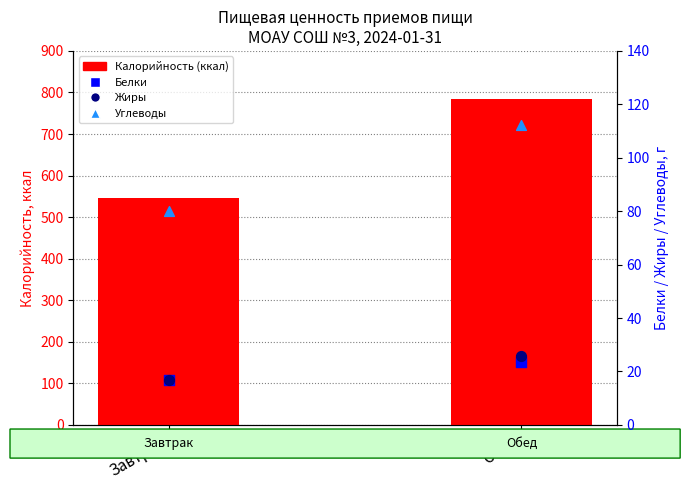

Is the value of Жиры at Завтрак greater than the value of Белки at Завтрак?

Yes